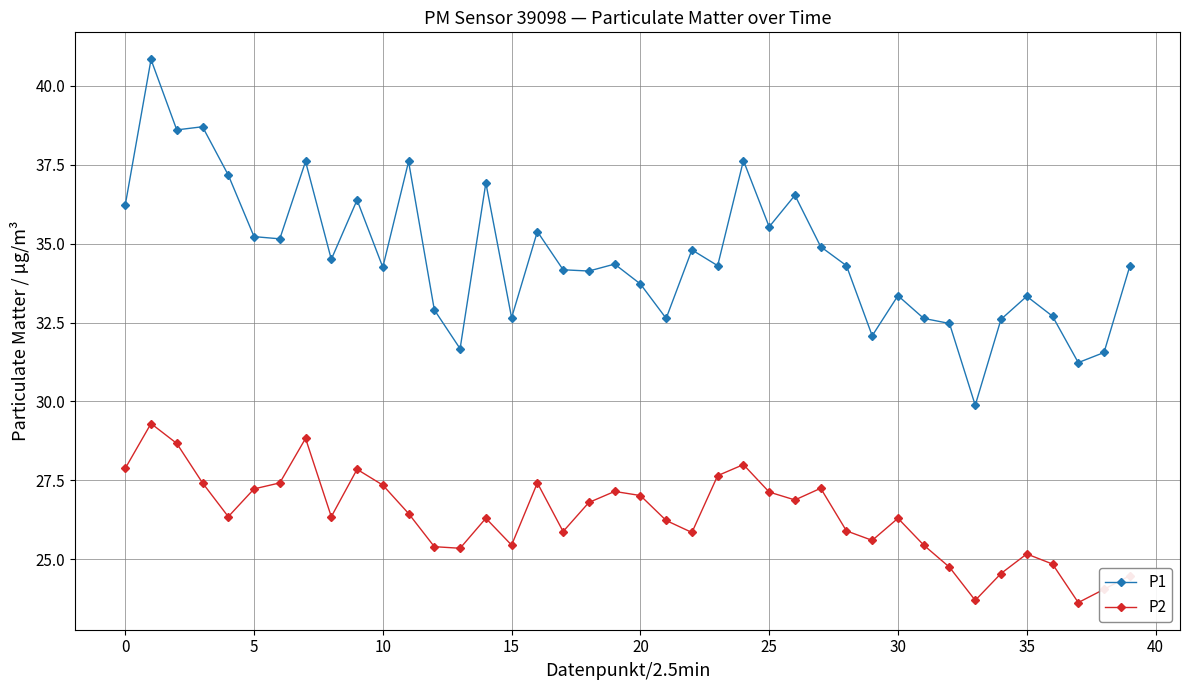

List the series in order of their overall mean, lowest first.

P2, P1